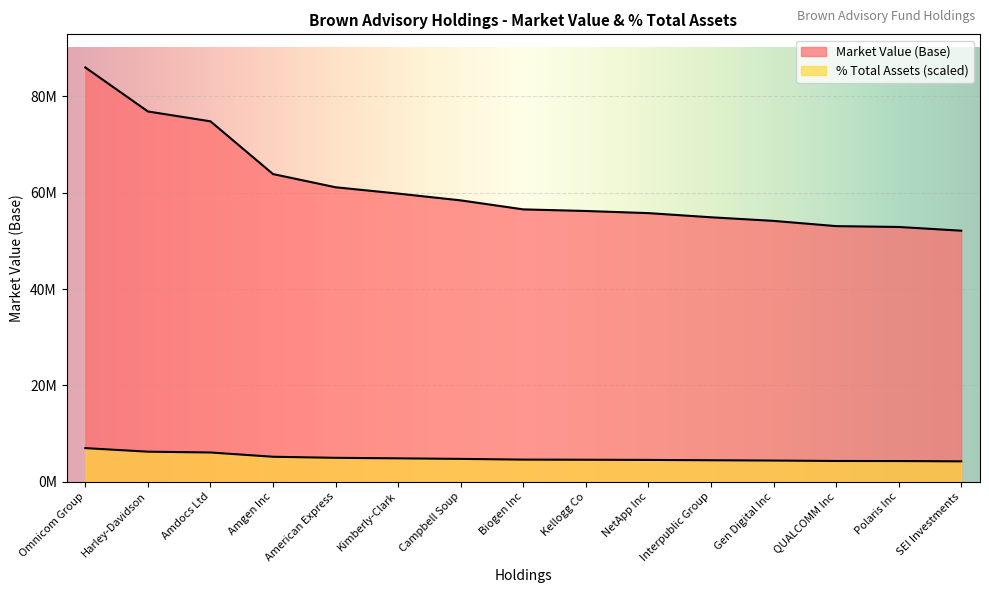

At how many categories does at least one series exceed 47547778?

15